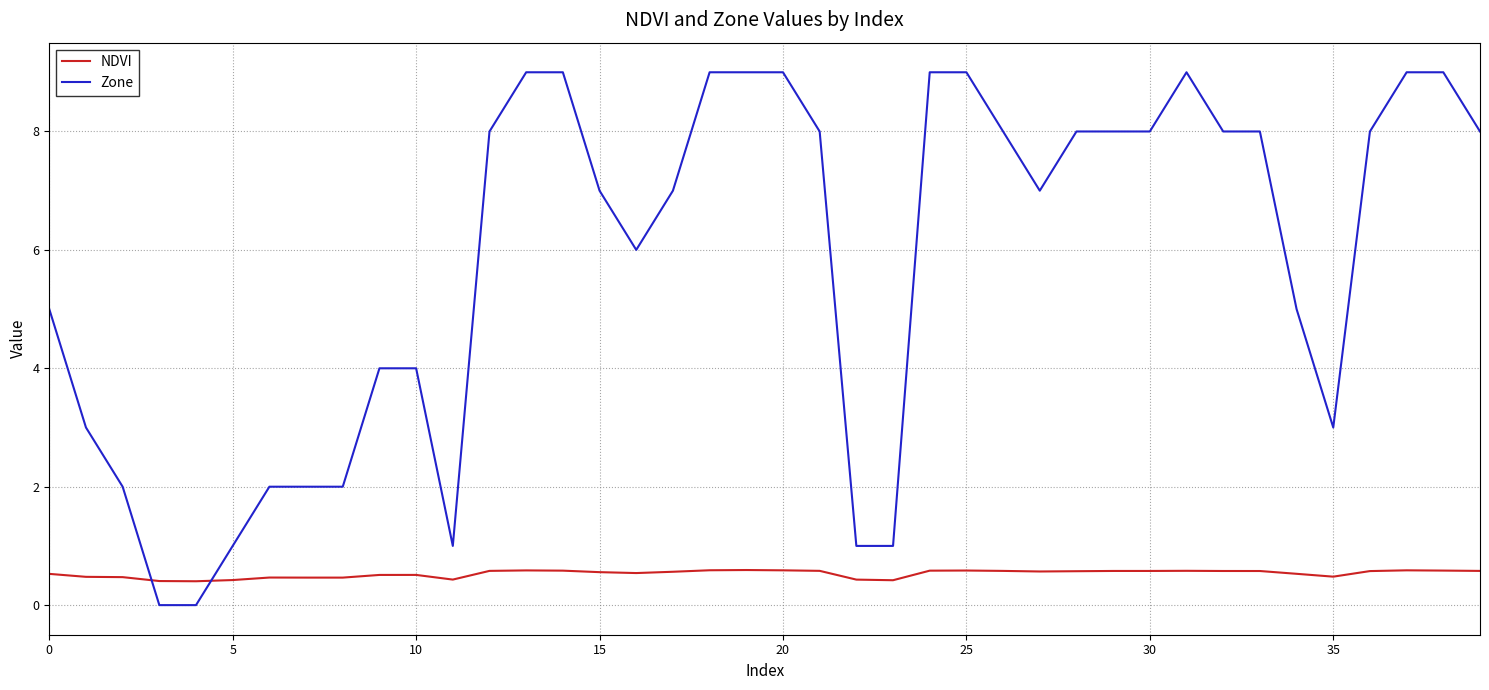

Which series has the largest range (max minus min)?

Zone